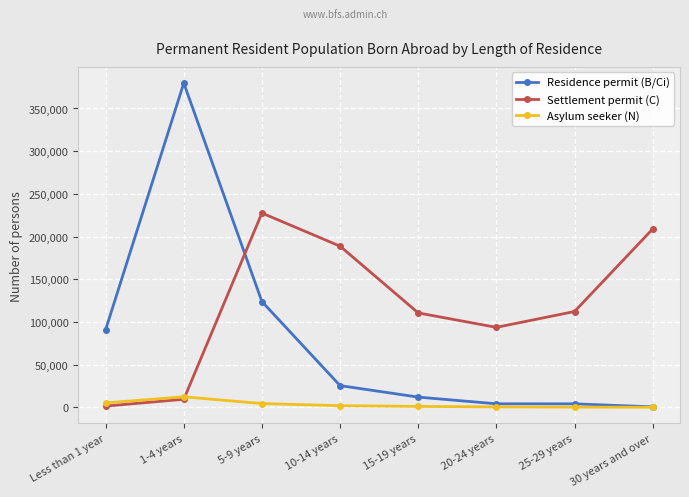

How many lines are shown in the chart?

3